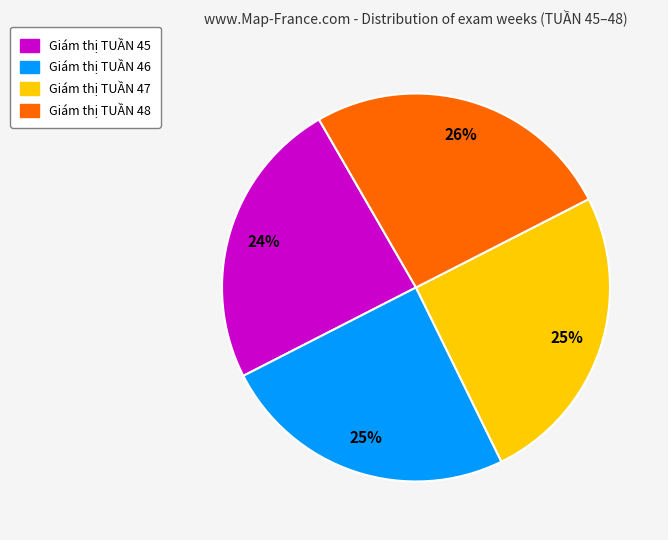

Is there any slice that represents more than half of the pie?

No